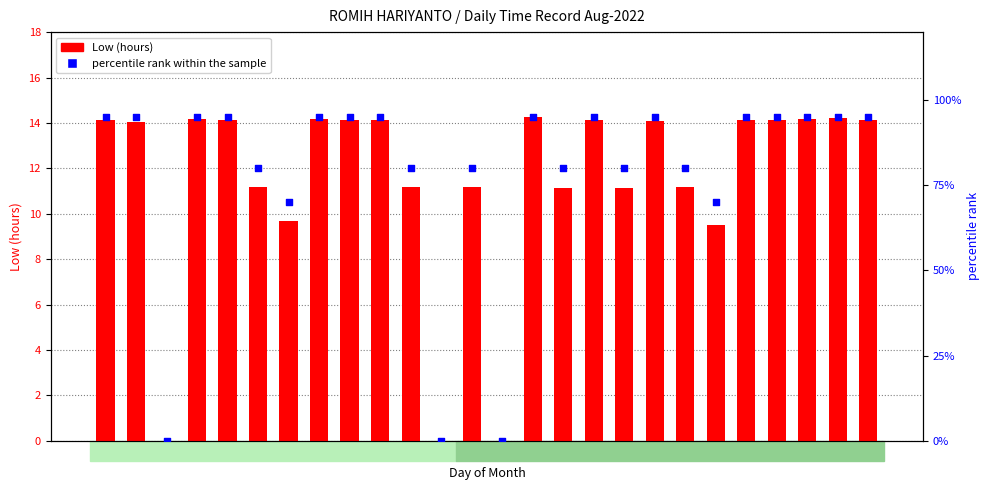

Which series has the largest Y range (max minus min)?

percentile rank within the sample